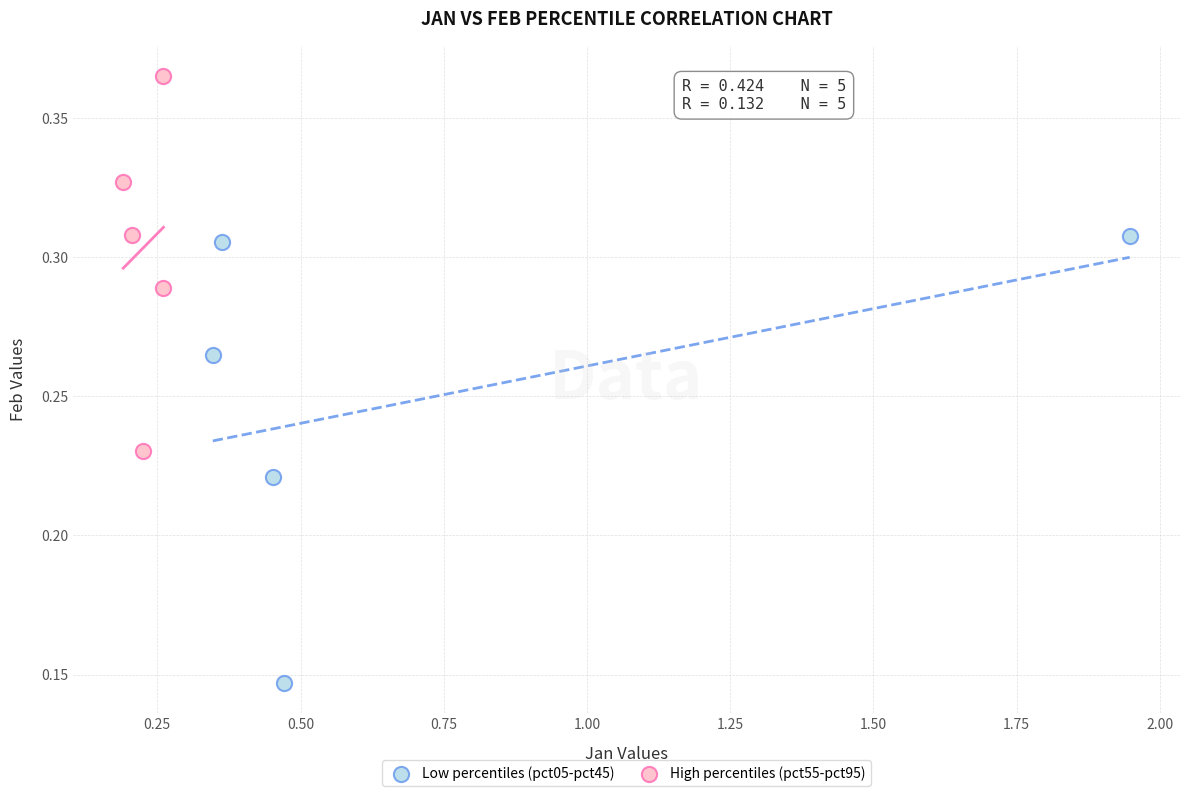

Which series reaches the minimum Y coordinate?

Low percentiles (pct05-pct45)